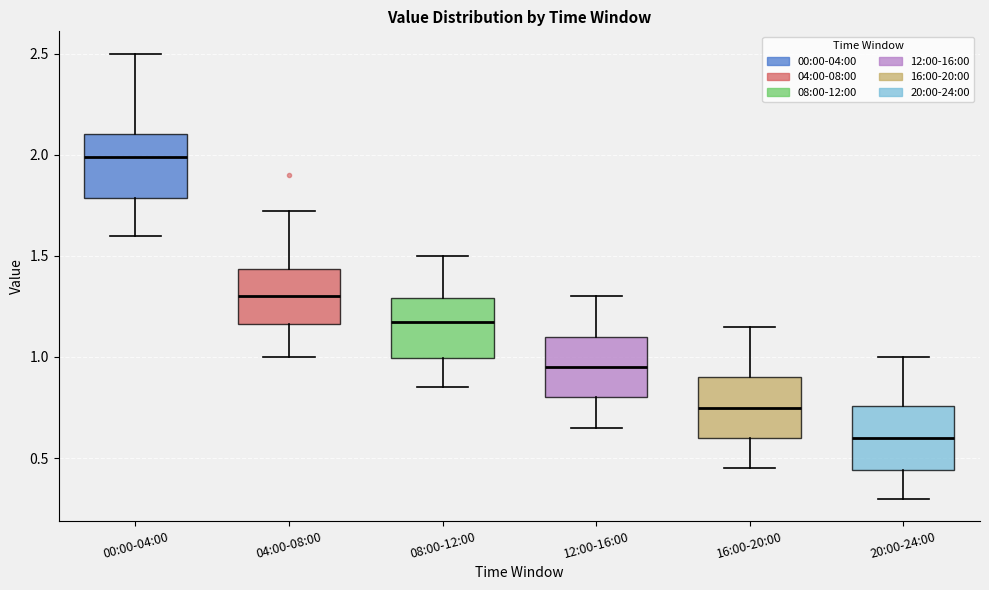

Reading left to right, read every box against the y-axis: the position of its median line, the range the box covers, and the ends of its whiskers. The values are not printed on the chart, so give them approximately, as read against the axis.

00:00-04:00: median 2.00, box 1.80 to 2.10, whiskers 1.60 to 2.50
04:00-08:00: median 1.30, box 1.15 to 1.45, whiskers 1.00 to 1.70
08:00-12:00: median 1.20, box 1.00 to 1.30, whiskers 0.85 to 1.50
12:00-16:00: median 0.95, box 0.80 to 1.10, whiskers 0.65 to 1.30
16:00-20:00: median 0.75, box 0.60 to 0.90, whiskers 0.45 to 1.15
20:00-24:00: median 0.60, box 0.45 to 0.75, whiskers 0.30 to 1.00